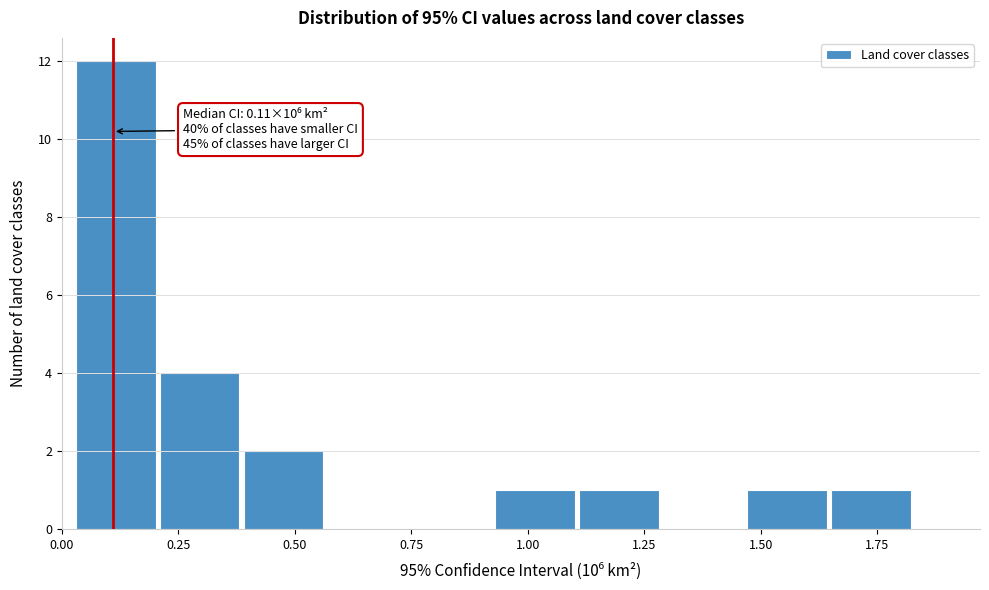

Around what value on the x-axis is the tallest bar? Give the approximate position of its centre, as read against the axis.

0.10